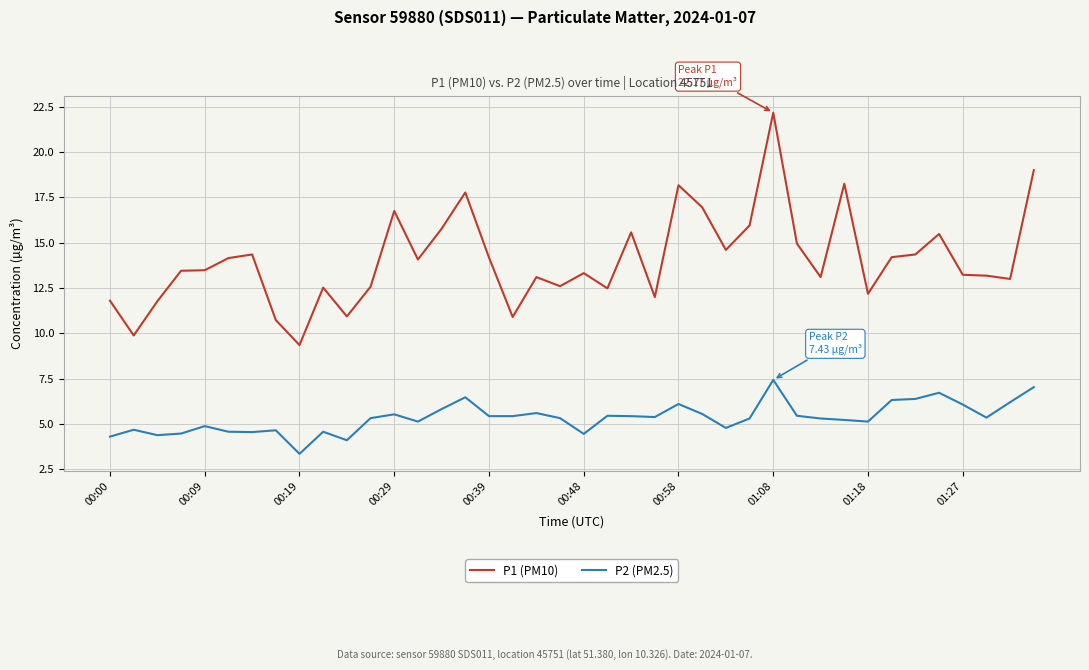

What is the smallest value displayed?

3.4